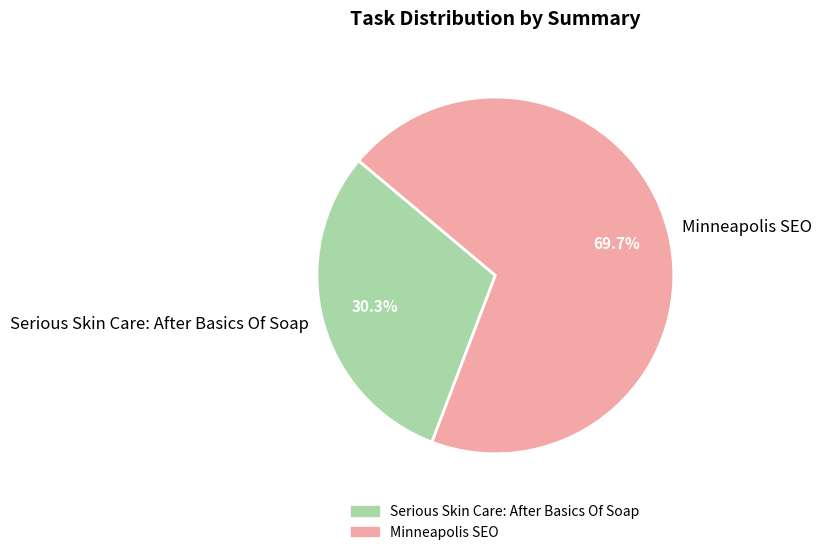

True or false: Serious Skin Care: After Basics Of Soap accounts for 36% of the total.

False